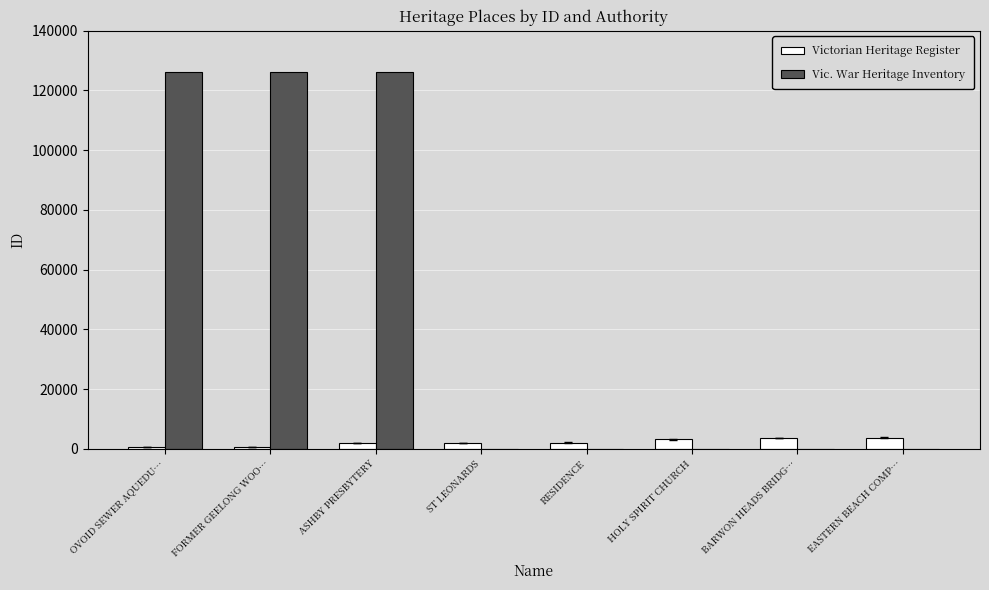

What is the sum of all Victorian Heritage Register values?

17869